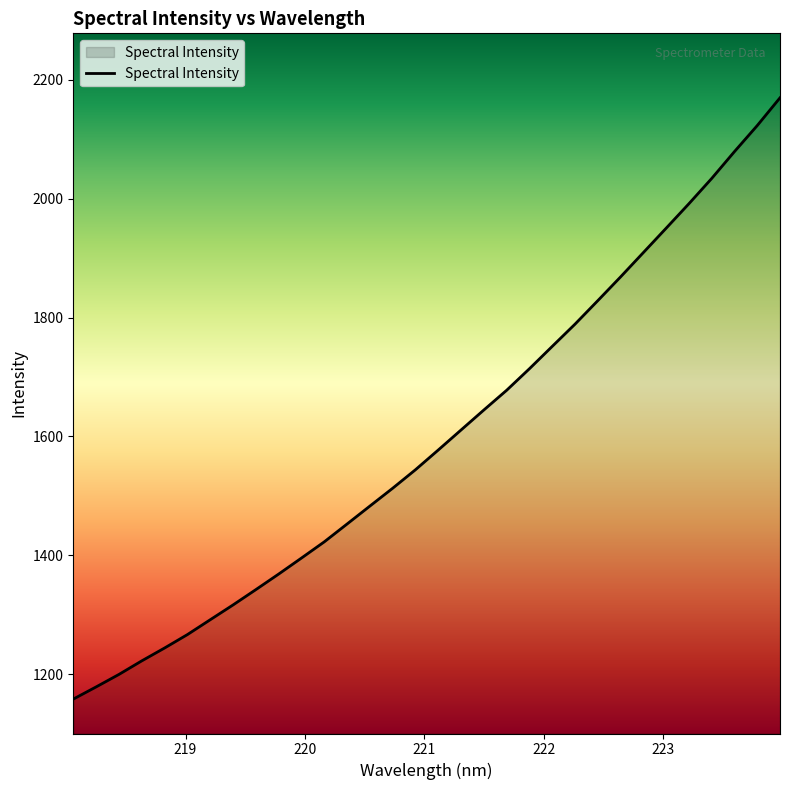

What is the average value?

1597.4